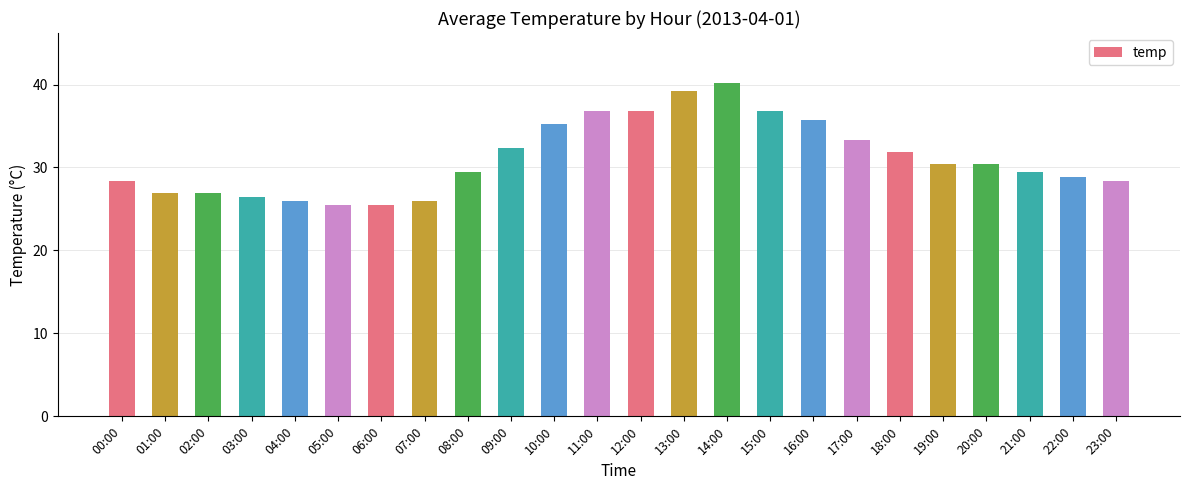

Does the chart contain any negative values?

No